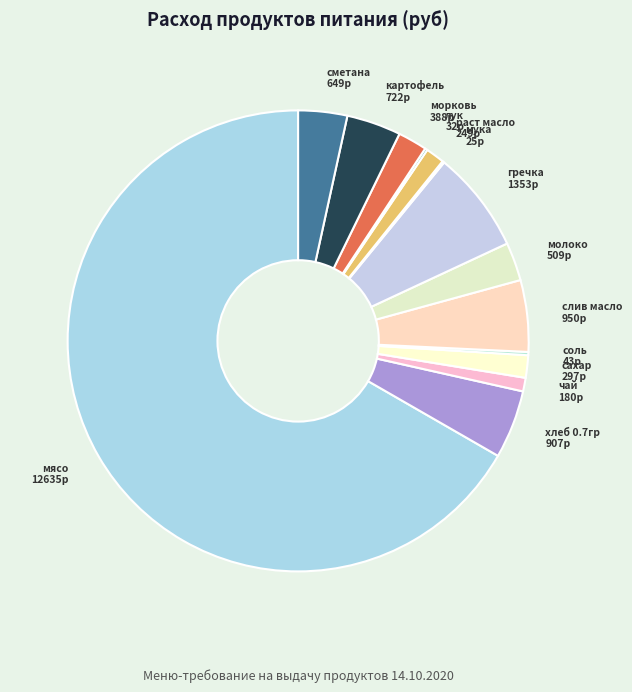

Approximately how many times larger is the value at картофель compared to хлеб 0.7гр?

0.8